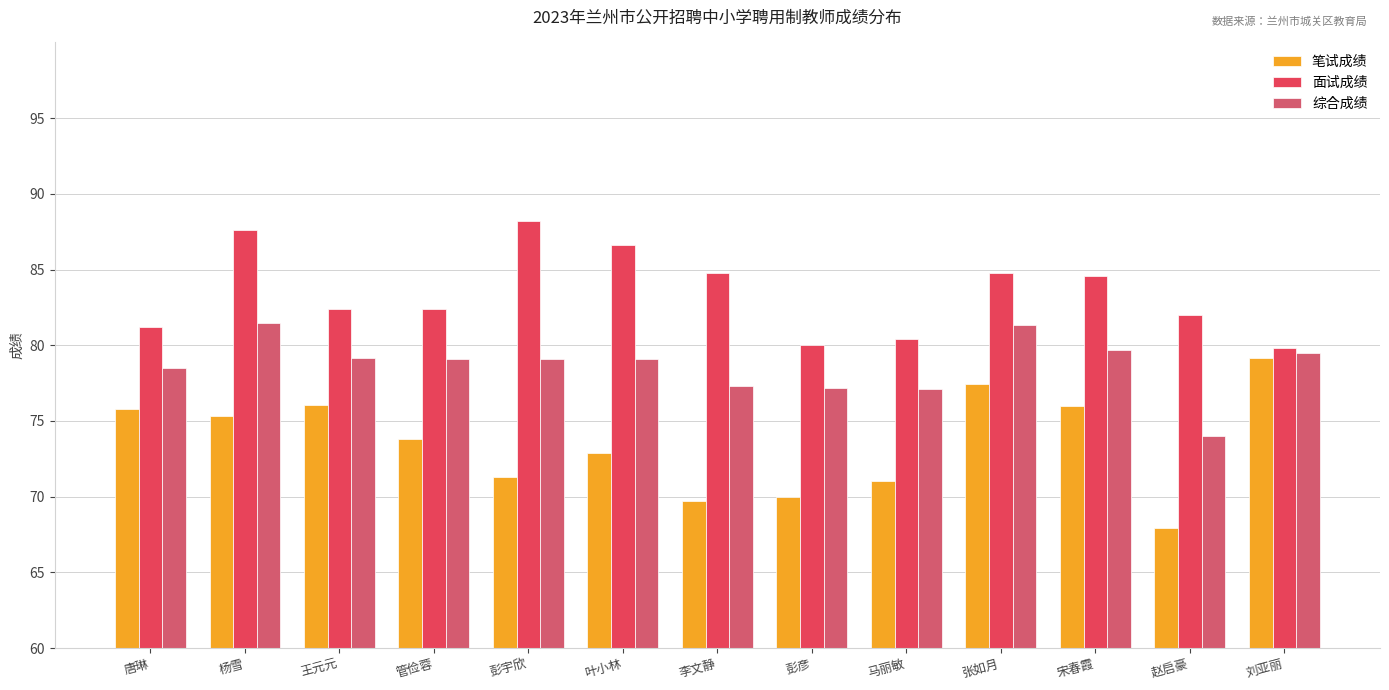

Which series has the largest range (max minus min)?

笔试成绩